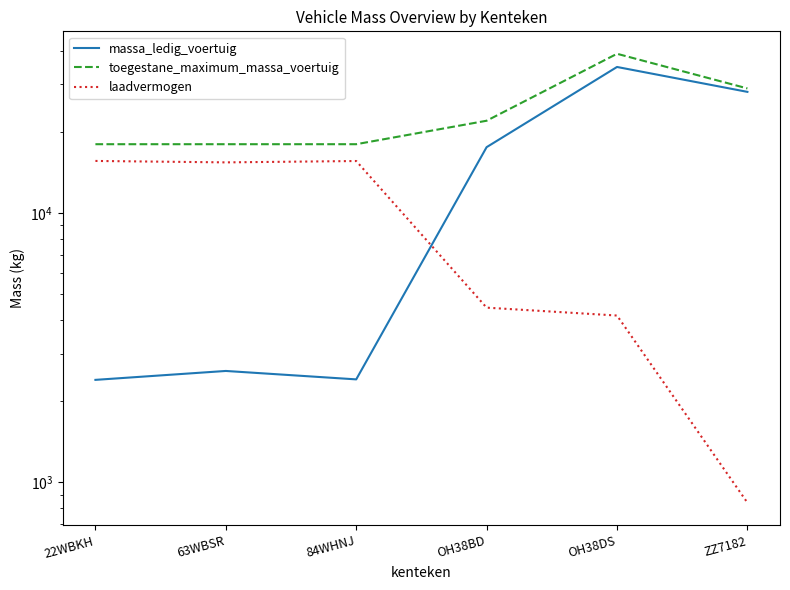

What are all the series names shown in the legend?

massa_ledig_voertuig, toegestane_maximum_massa_voertuig, laadvermogen